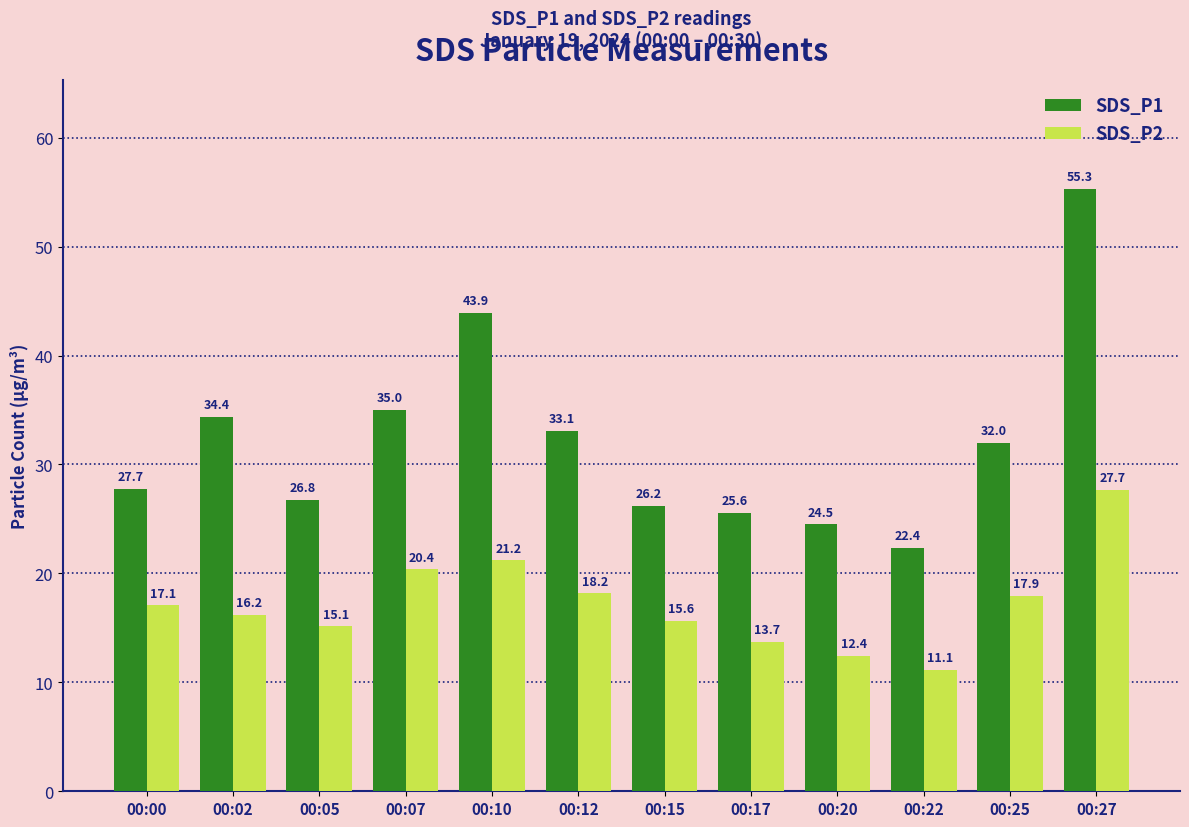

The SDS_P2 series shows 15.6 at 00:15. True or false?

True